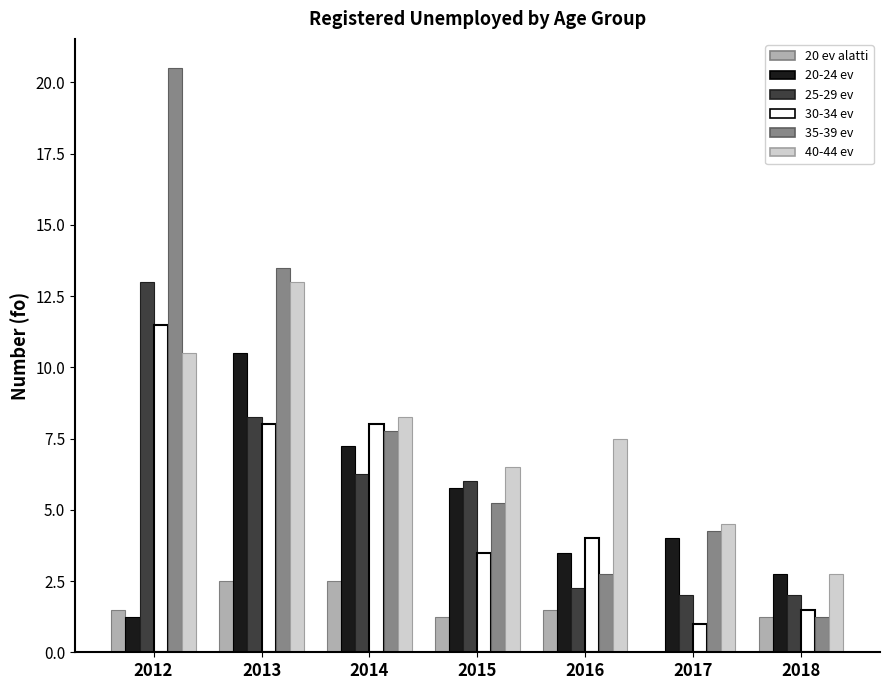

At which category is the sum across all series the highest?

2012